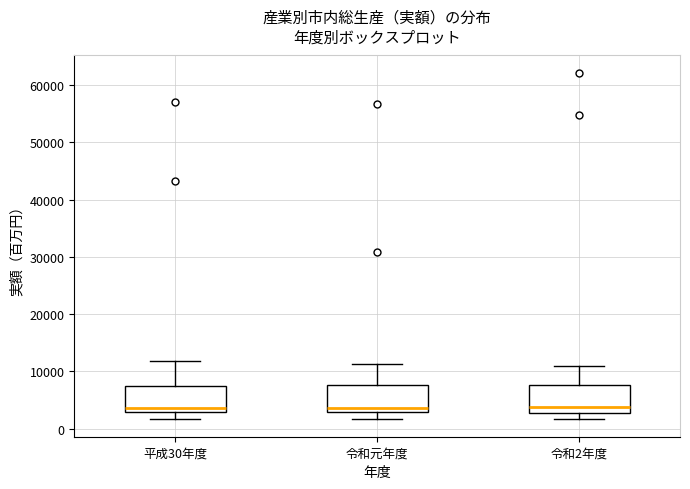

Reading left to right, read every box against the y-axis: the position of its median line, the range the box covers, and the ends of its whiskers. The values are not printed on the chart, so give them approximately, as read against the axis.

平成30年度: median 4000, box 3000 to 7000, whiskers 2000 to 12000
令和元年度: median 4000, box 3000 to 8000, whiskers 2000 to 11000
令和2年度: median 4000, box 3000 to 8000, whiskers 2000 to 11000